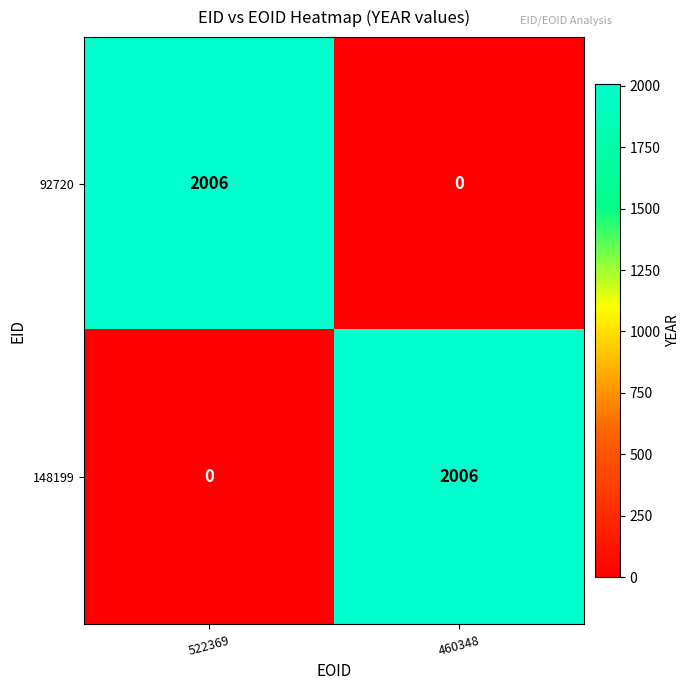

Reading right to left, what are all the values shown in this chart?

92720: 0	2006
148199: 2006	0